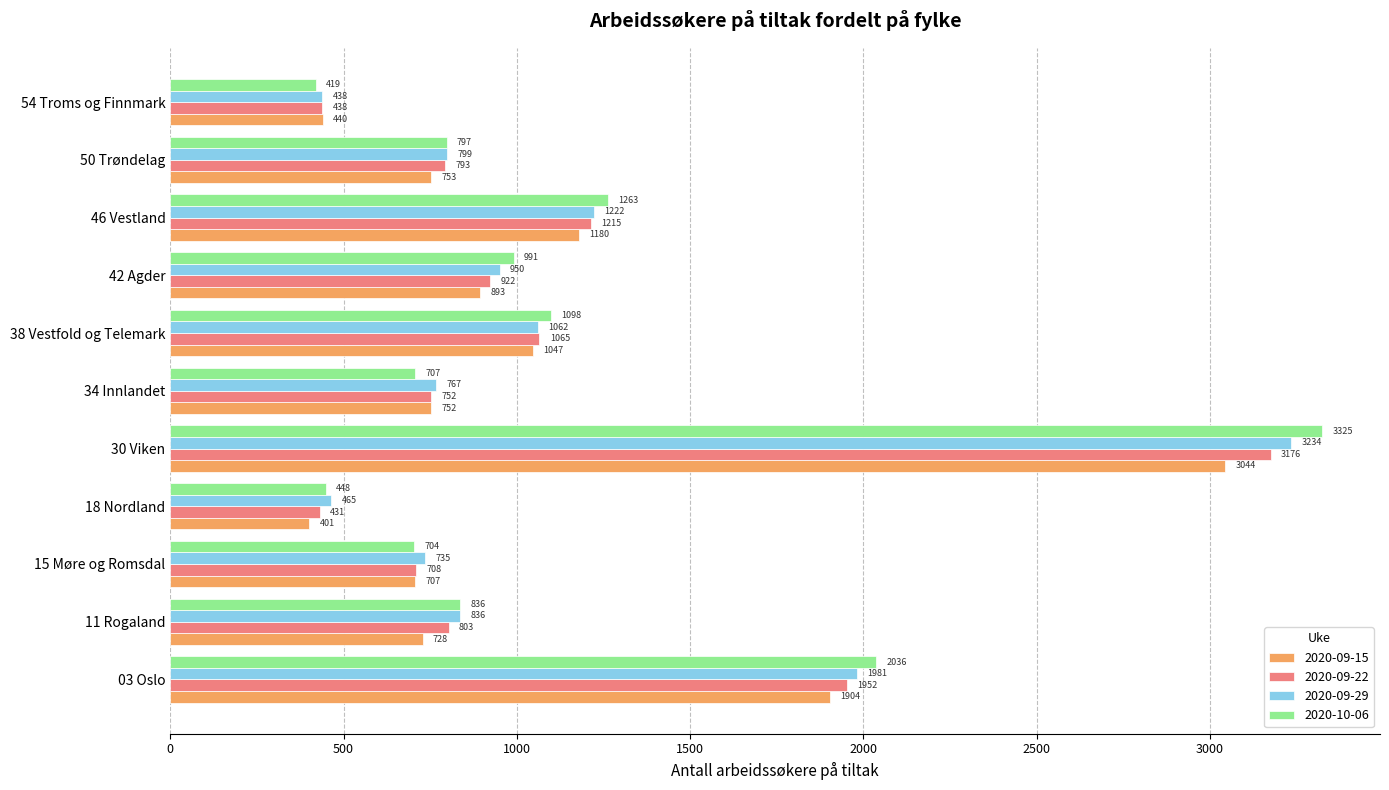

Is it true that 2020-09-22 equals 2032 at 46 Vestland?

False